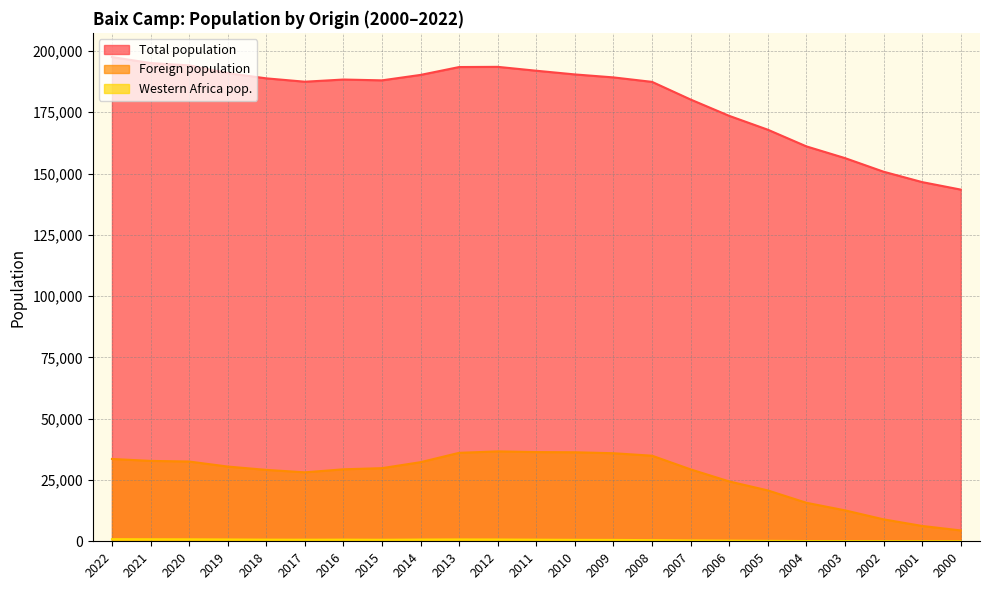

What are all the series names shown in the legend?

Total population, Foreign population, Western Africa pop.